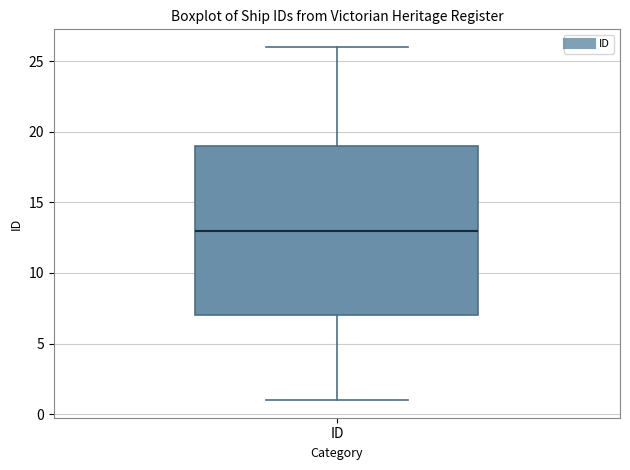

Transcribe this box plot: give where the median line is, the range the box spans, and where the two whiskers end, as read against the y-axis. The values are not printed on the chart, so give them approximately, as read against the axis.

median 13, box 7 to 19, whiskers 1 to 26